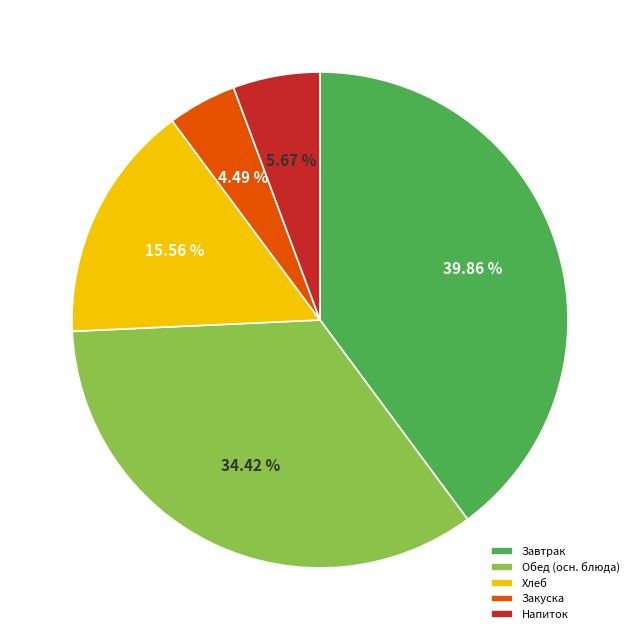

Do Обед (осн. блюда) and Напиток together represent more than half of the pie?

No